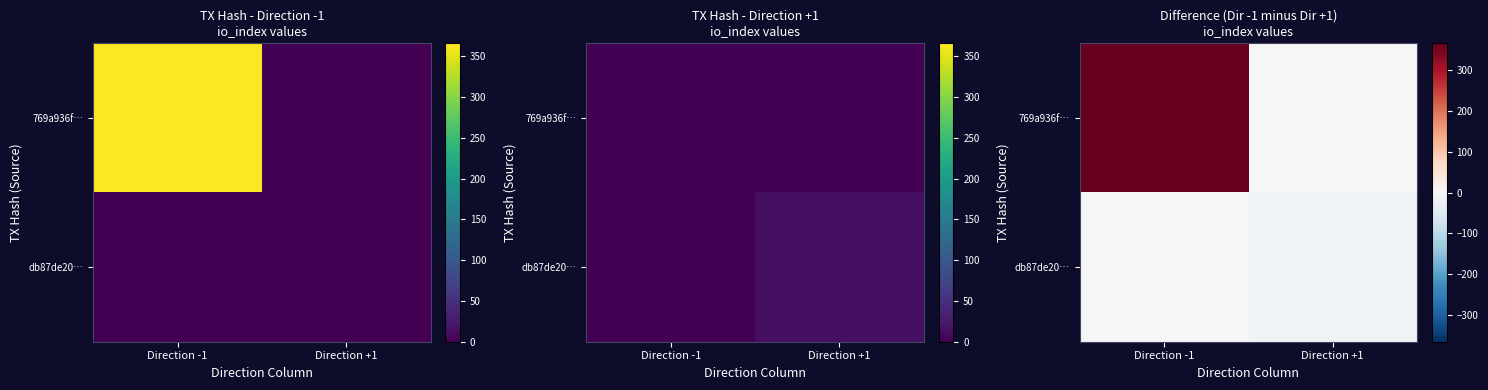

Which has a higher value, Direction -1 or Direction +1?

Direction -1